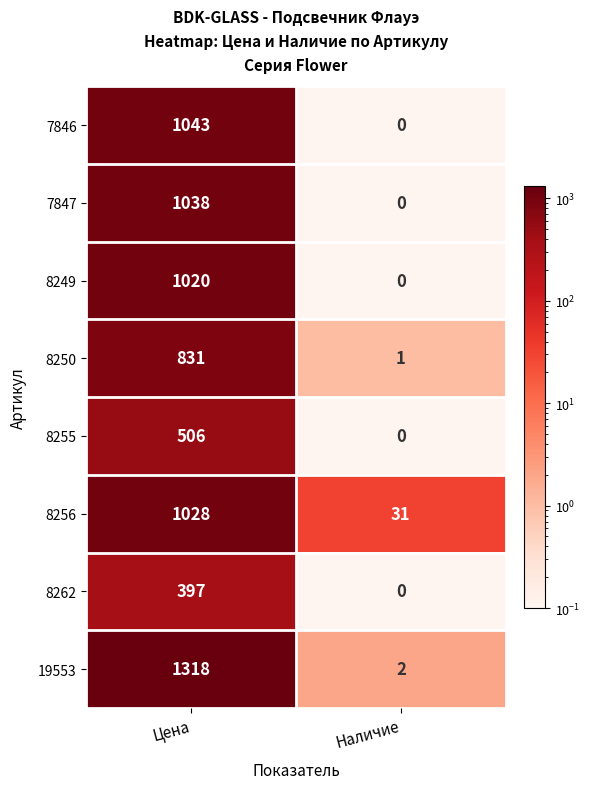

Which series has the largest total across all categories?

19553